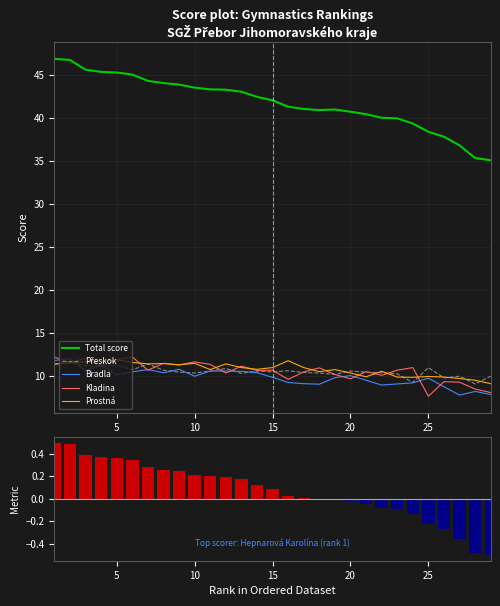

What is the difference between the maximum and second lowest values in the Total score series?

11.5